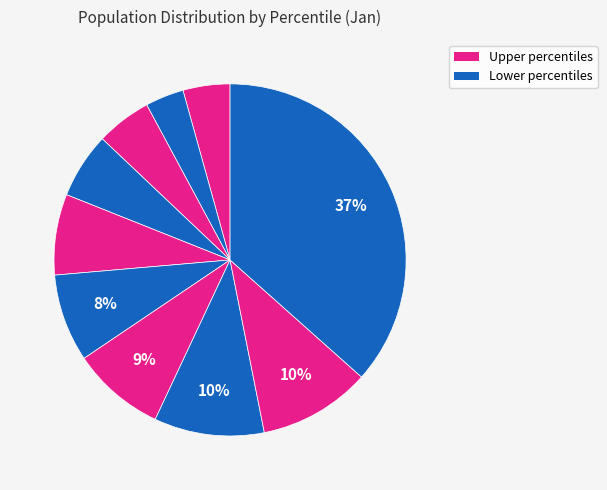

How many segments does this pie chart have?

10